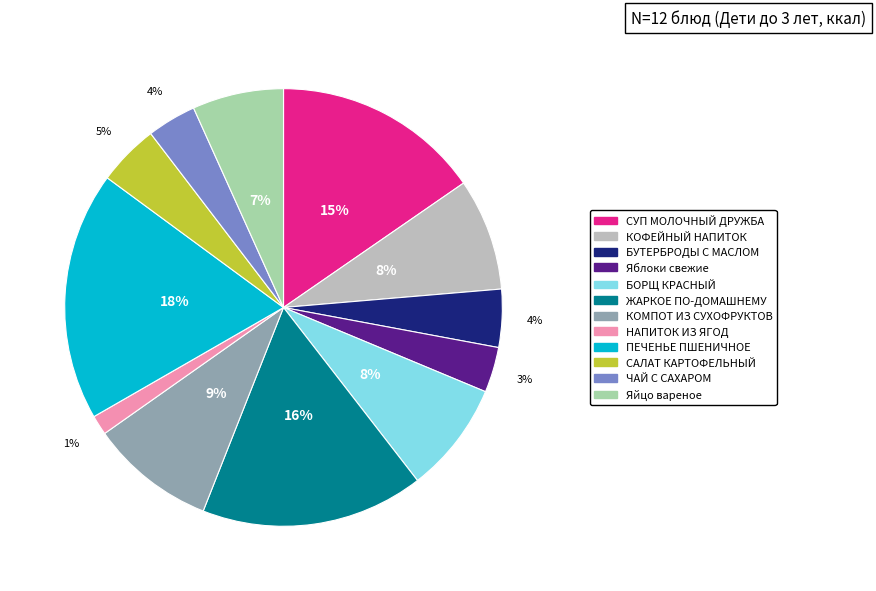

Combined, do ЧАЙ С САХАРОМ and ПЕЧЕНЬЕ ПШЕНИЧНОЕ account for over 50%?

No